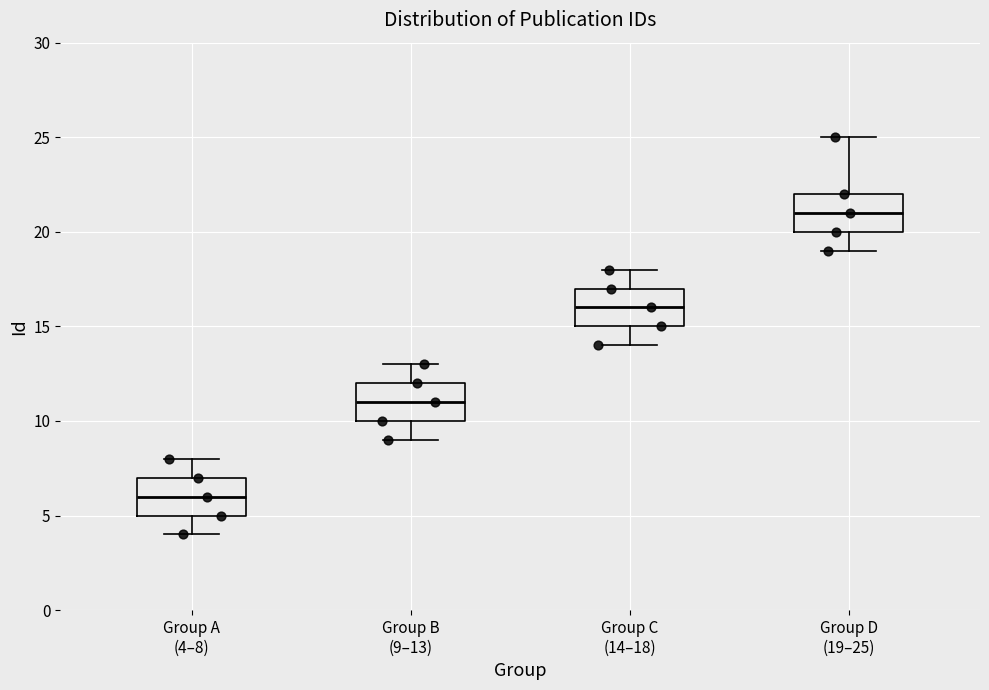

Where is the lower edge of the box for Group B (9–13) on the y-axis? The values are not printed on the chart, so give them approximately, as read against the axis.

10